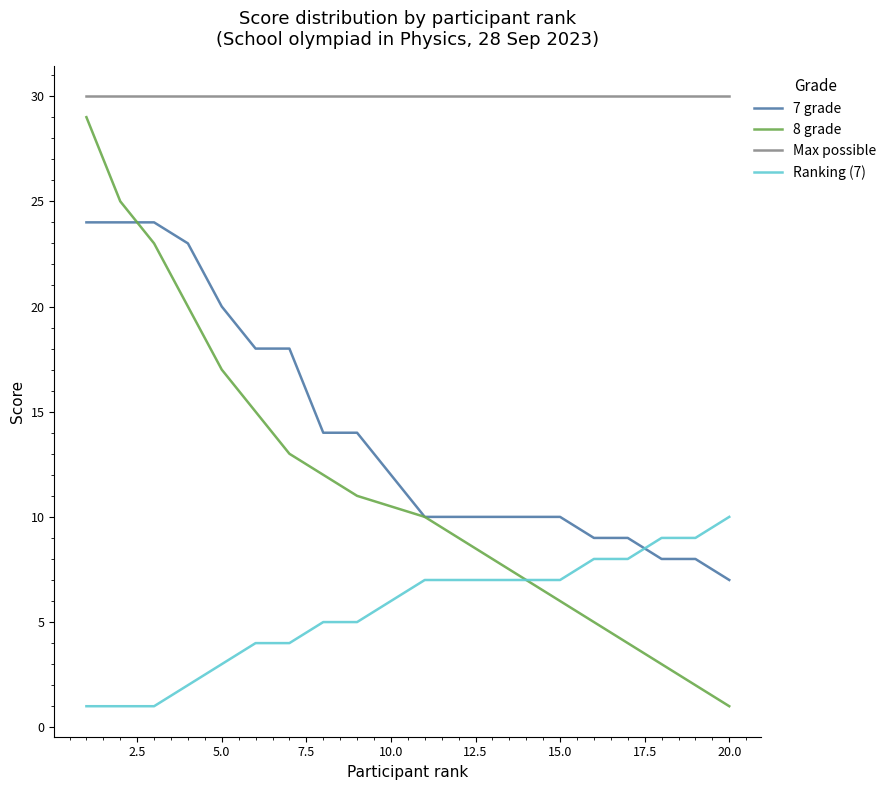

What is the difference between the maximum and minimum values in the Ranking (7) series?

9.0